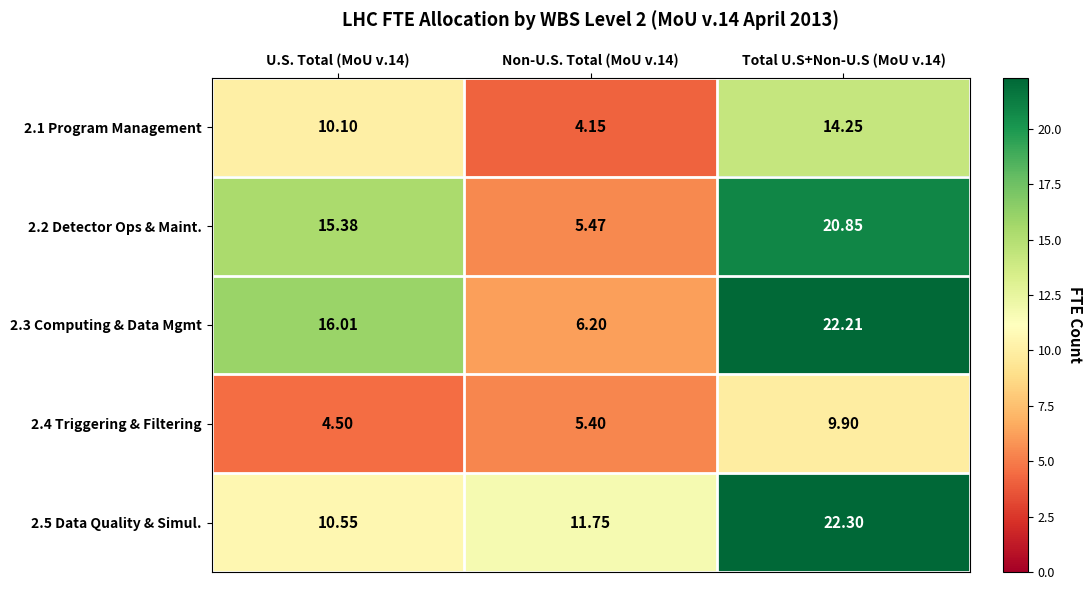

Is the value of 2.1 Program Management at U.S. Total (MoU v.14) greater than the value of 2.4 Triggering & Filtering at Total U.S+Non-U.S (MoU v.14)?

Yes